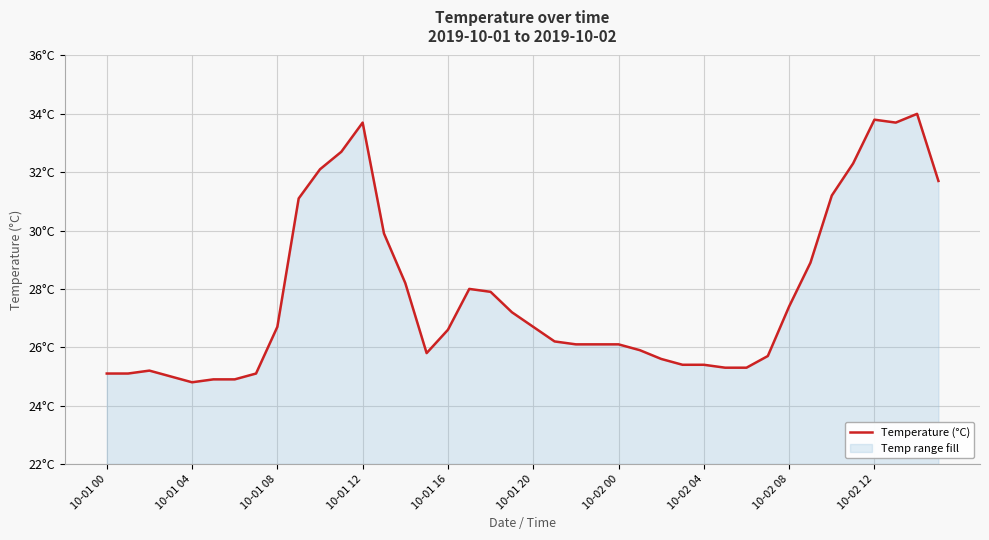

What is the change in value from 10-02 04 to 27?

+0.3